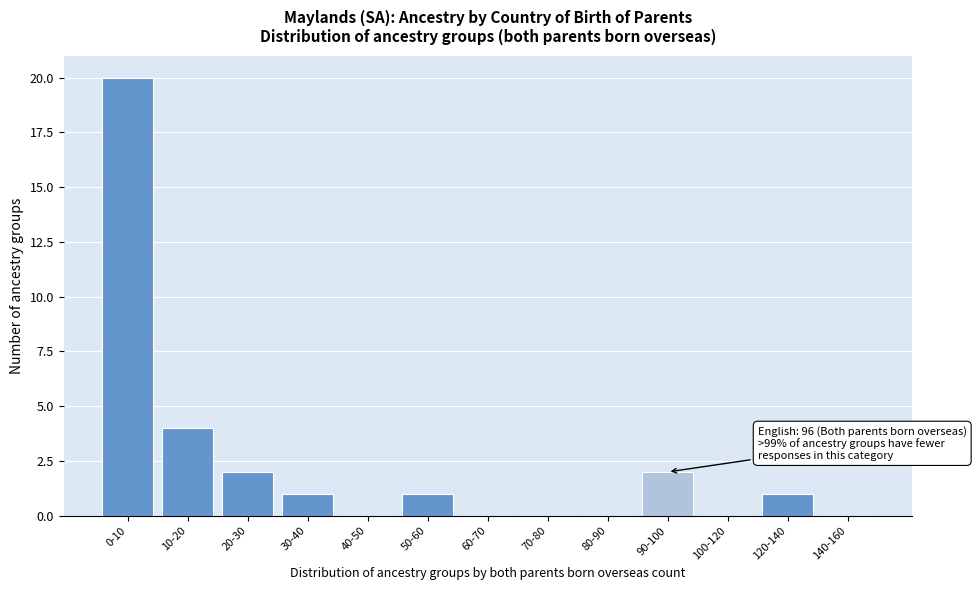

Reading left to right, extract all data points from this chart.

0-10=20	10-20=4	20-30=2	30-40=1	40-50=0	50-60=1	60-70=0	70-80=0	80-90=0	90-100=2	100-120=0	120-140=1	140-160=0